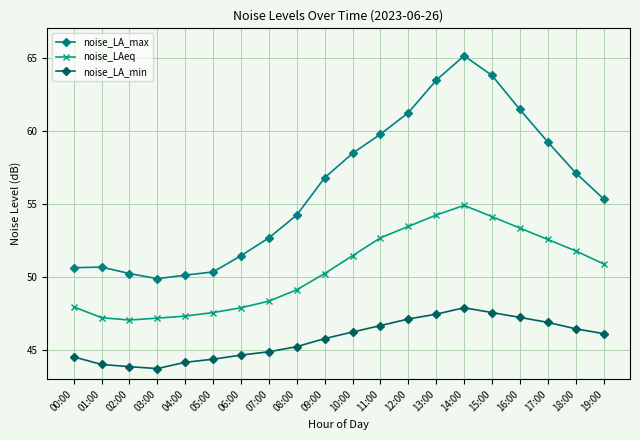

True or false: noise_LA_max and noise_LAeq intersect in this chart.

False